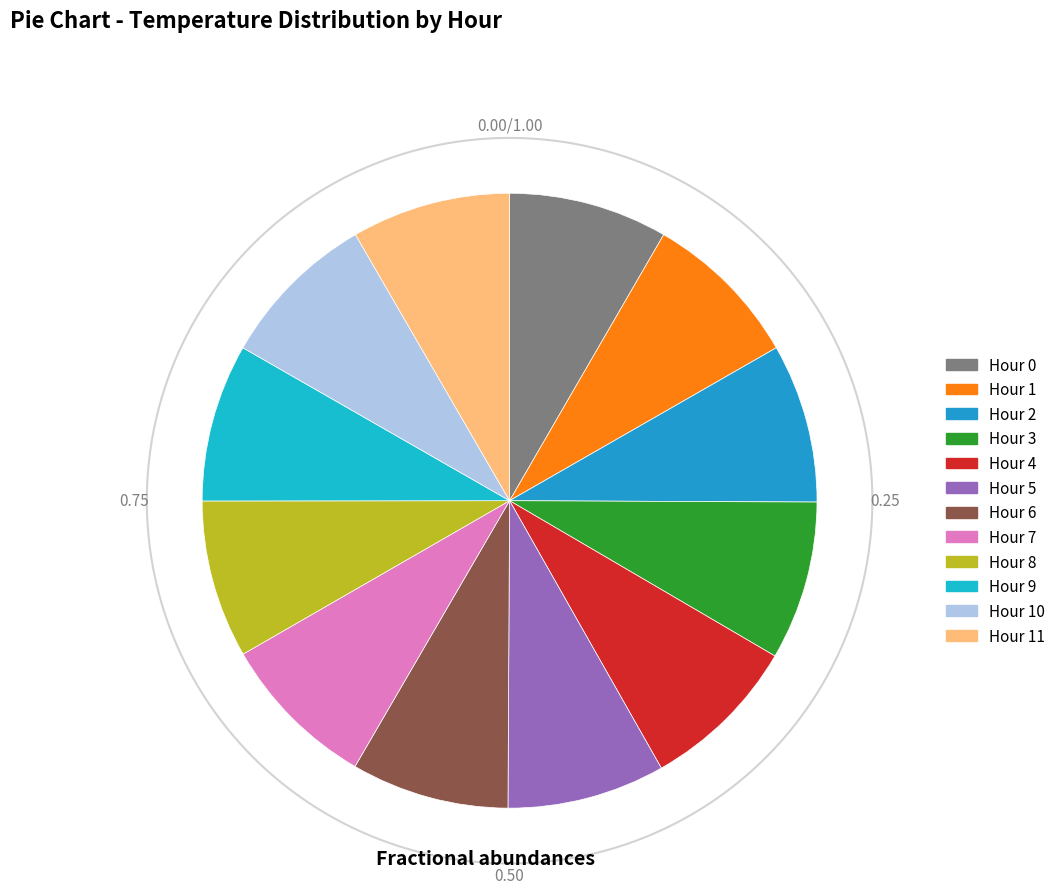

Is there a majority slice in this chart?

No